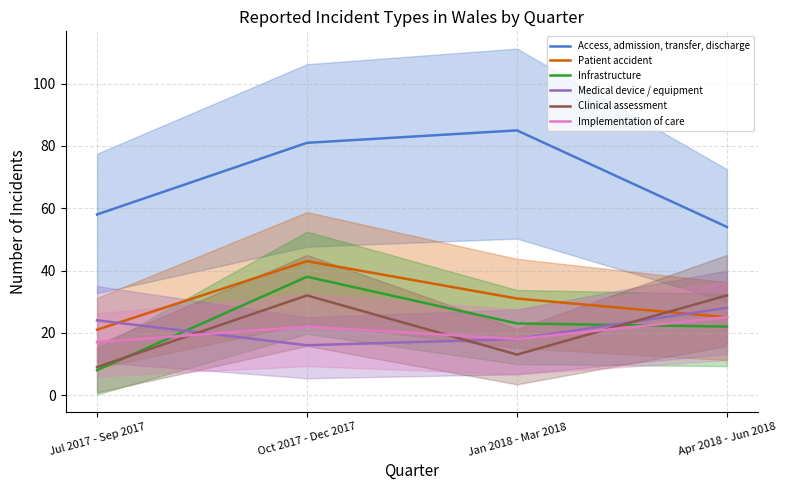

True or false: Access, admission, transfer, discharge and Clinical assessment intersect in this chart.

False